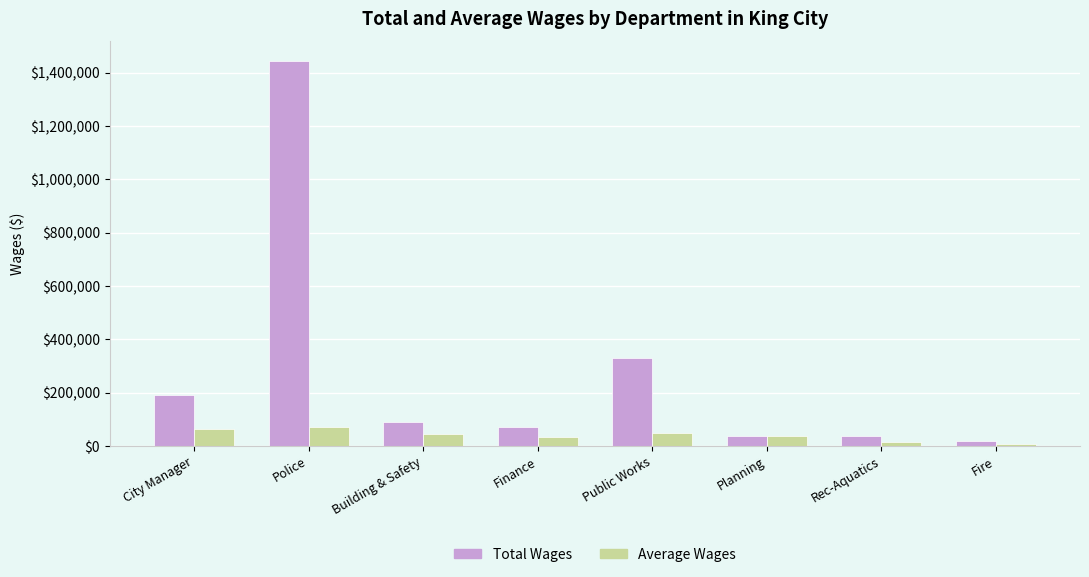

How many bars are there in total?

16